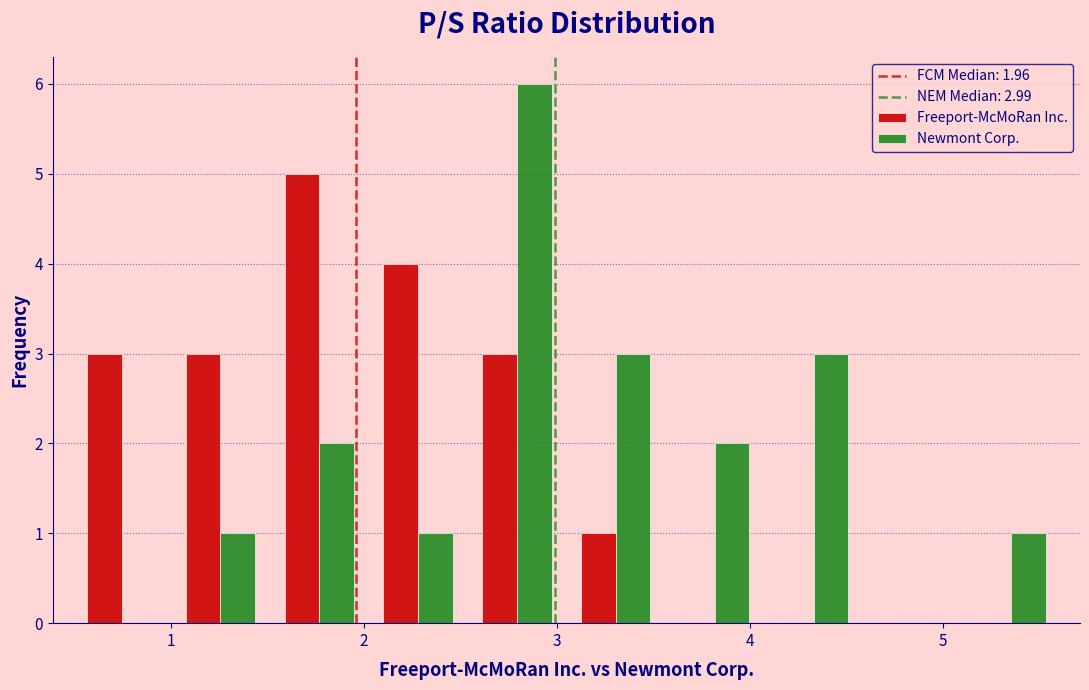

In the Newmont Corp. series, which range on the x-axis has the tallest bar?

2.5 to 3.1